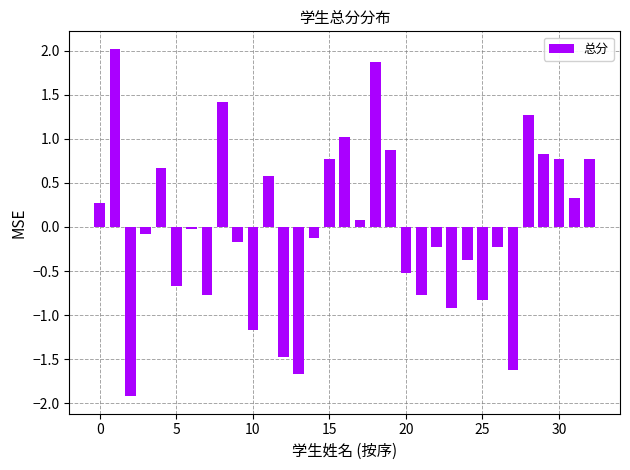

What is the minimum value shown in the chart?

-1.9